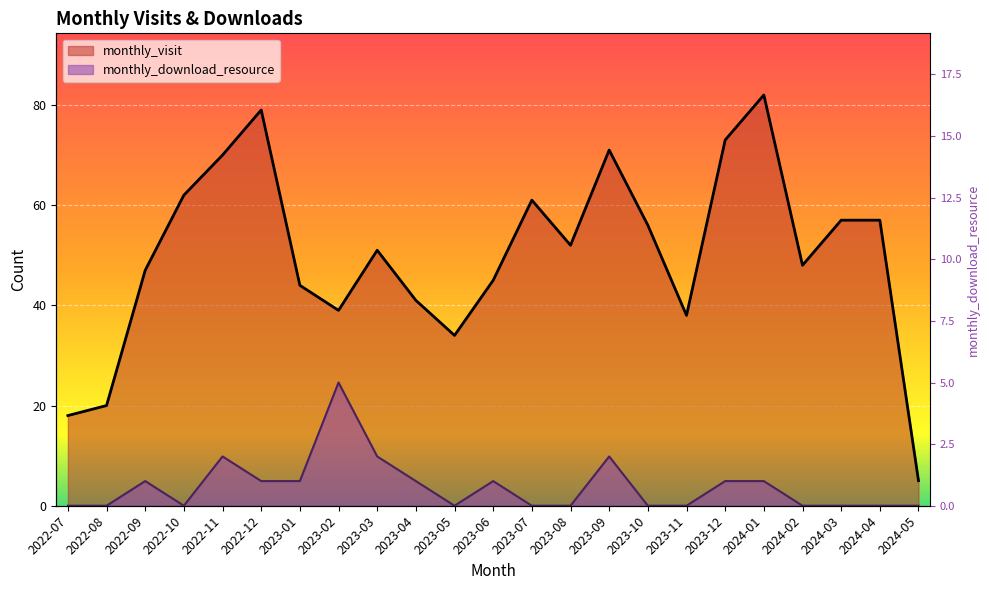

What are all the series names shown in the legend?

monthly_visit, monthly_download_resource